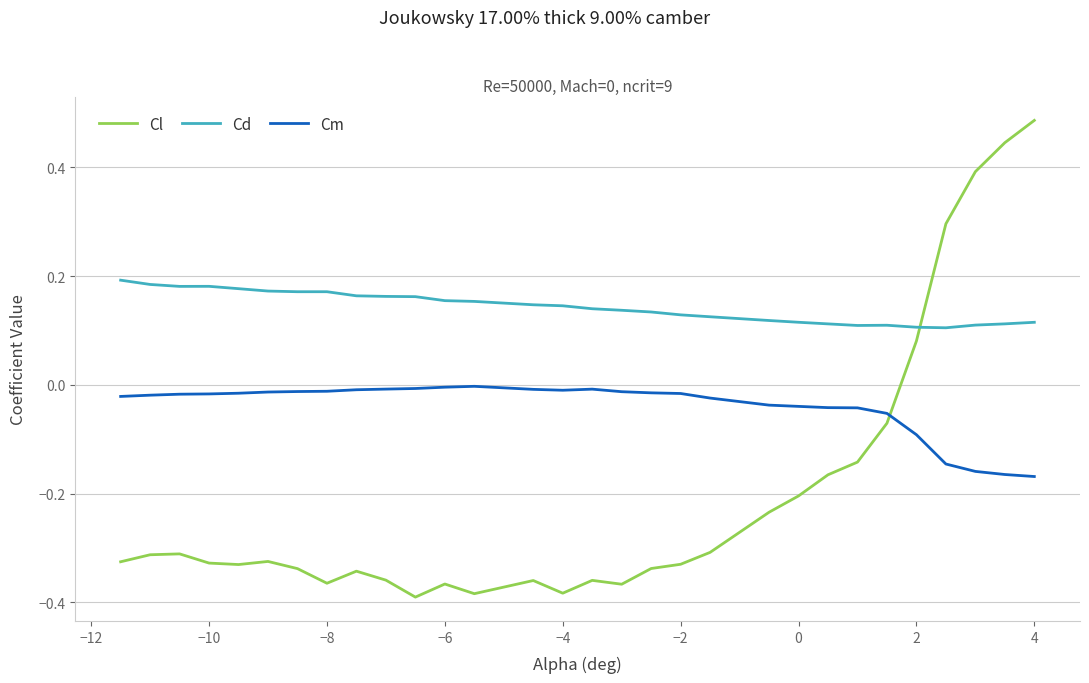

True or false: Cm and Cd intersect in this chart.

False